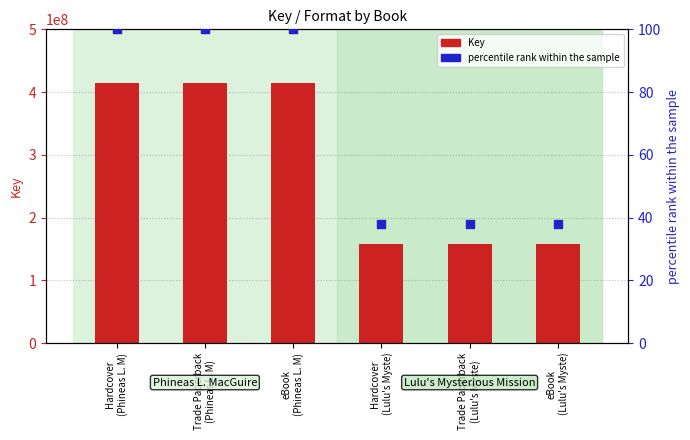

At which category is the sum across all series the highest?

Hardcover
(Phineas L. M)